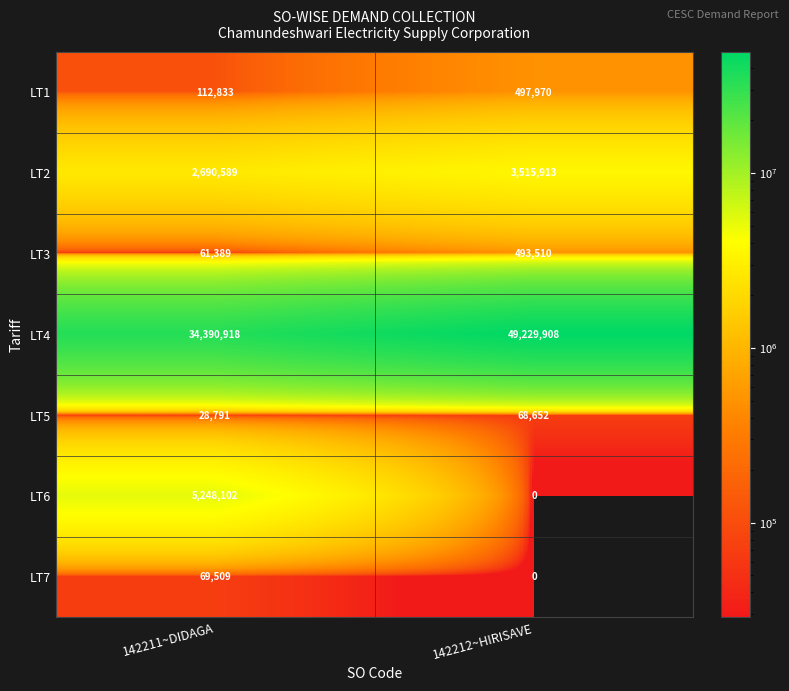

Reading left to right, what are all the values shown in this chart?

LT1: 112833	497970
LT2: 2690589	3515913
LT3: 61389	493510
LT4: 34390918	49229908
LT5: 28791	68652
LT6: 5248102	0
LT7: 69509	0